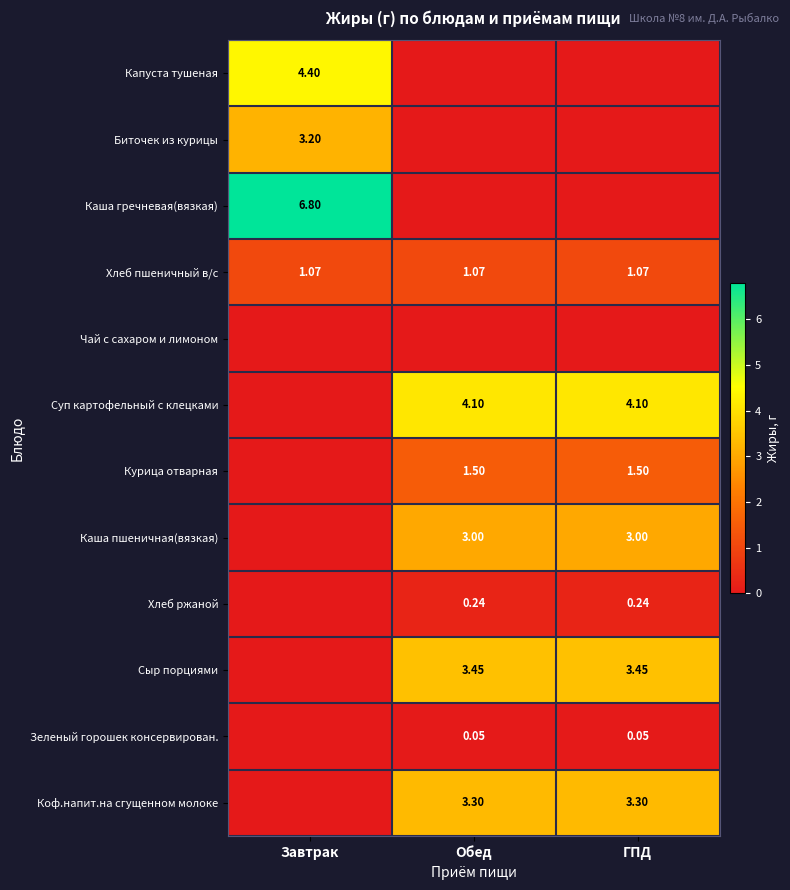

What is the spread (max minus min) of values at Обед?

4.1